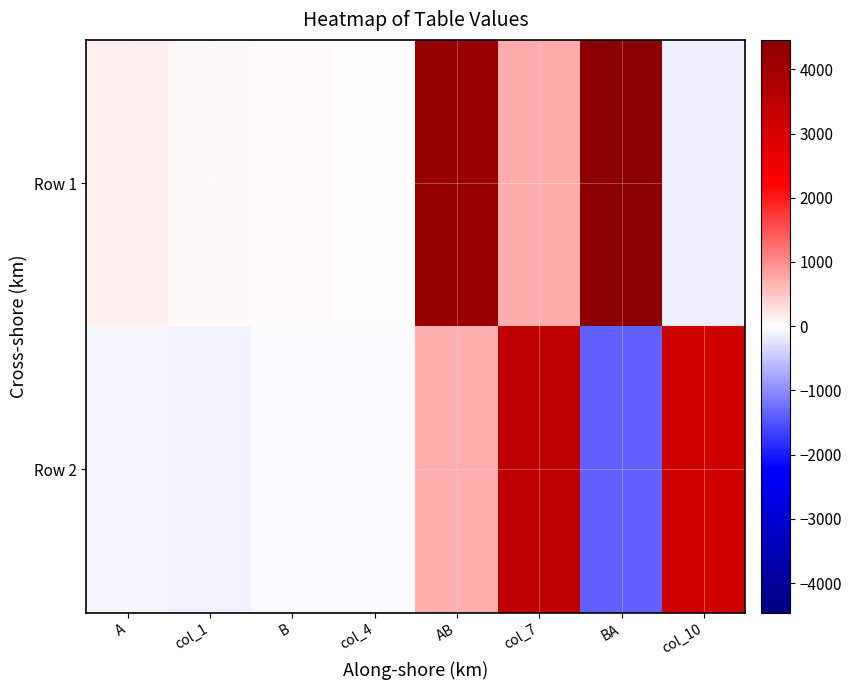

Reading left to right, list all the values displayed in this chart.

Row 1: A=129	col_1=67	B=52	col_4=30	AB=4162	col_7=721	BA=4458	col_10=-146
Row 2: A=-75	col_1=-121	B=-38	col_4=-47	AB=698	col_7=3437	BA=-1377	col_10=3141